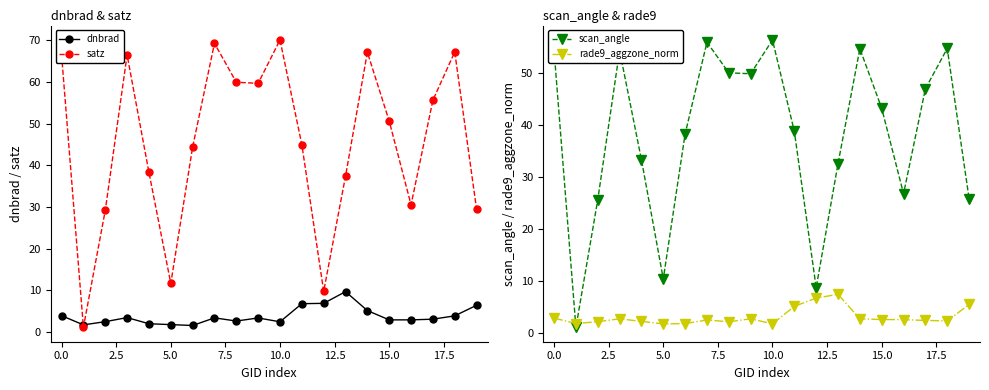

True or false: satz has more than 1 interior local peaks.

True